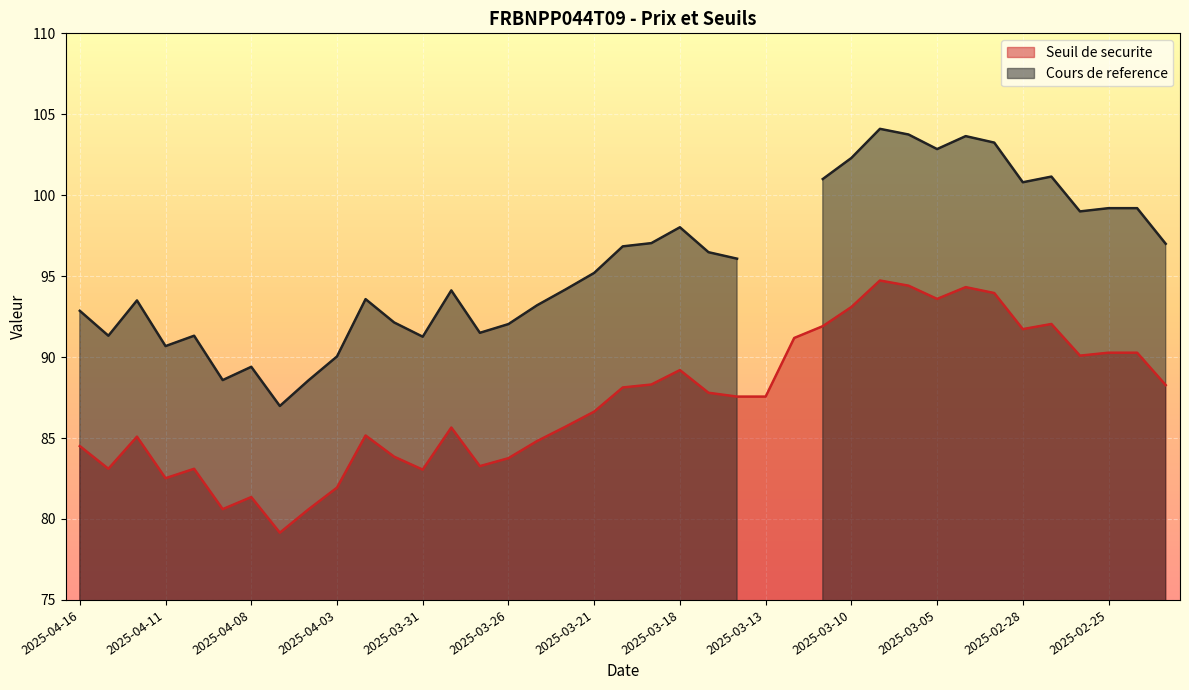

What is the value of the 26th point from the left?

91.2